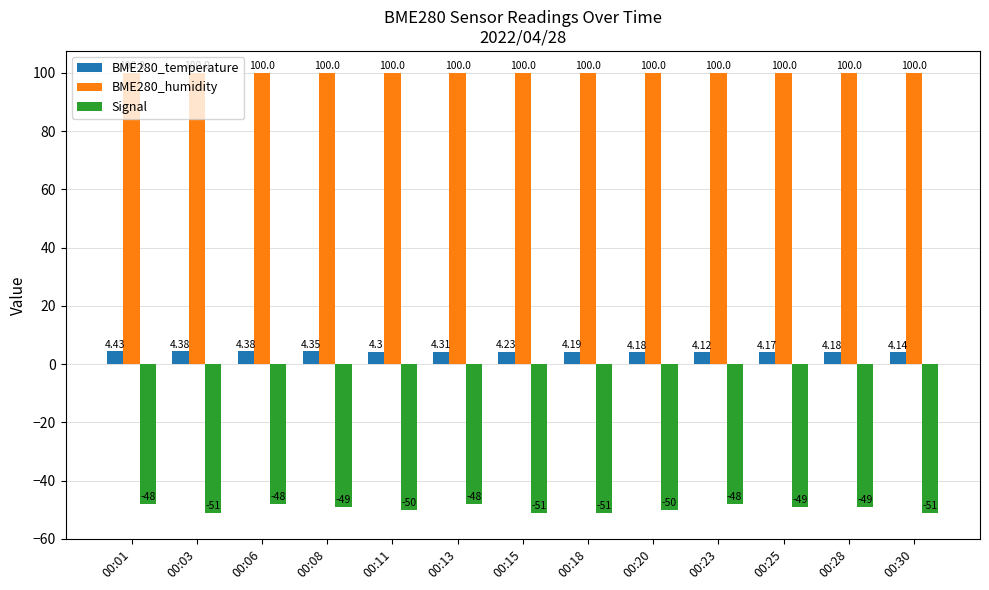

Which series changed the most between 00:06 and 00:23?

BME280_temperature